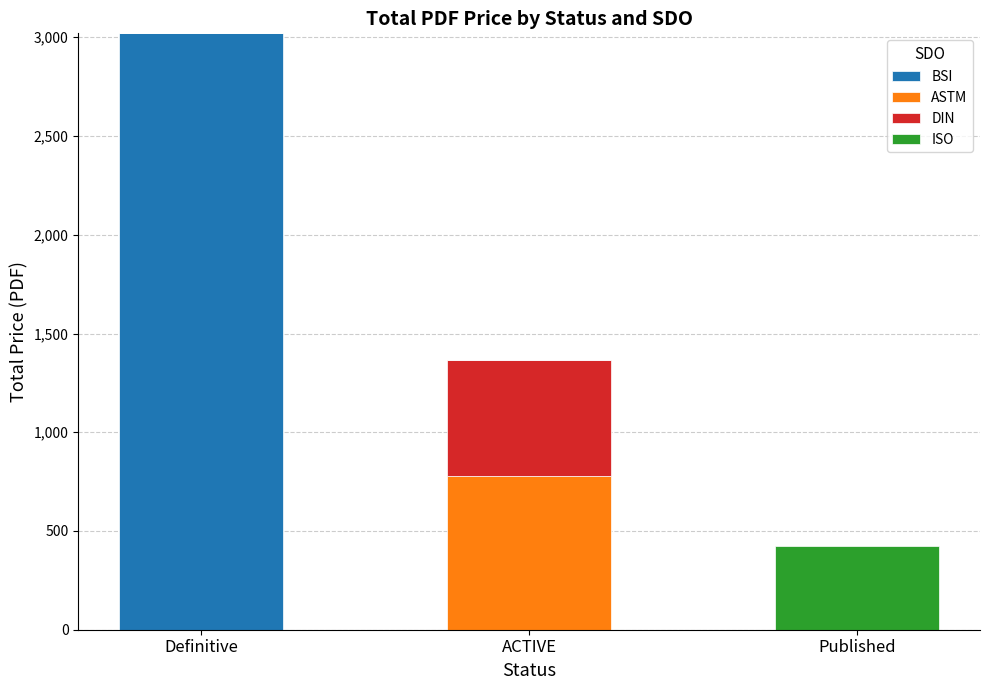

True or false: BSI has a value of 4500.1 at Definitive.

False